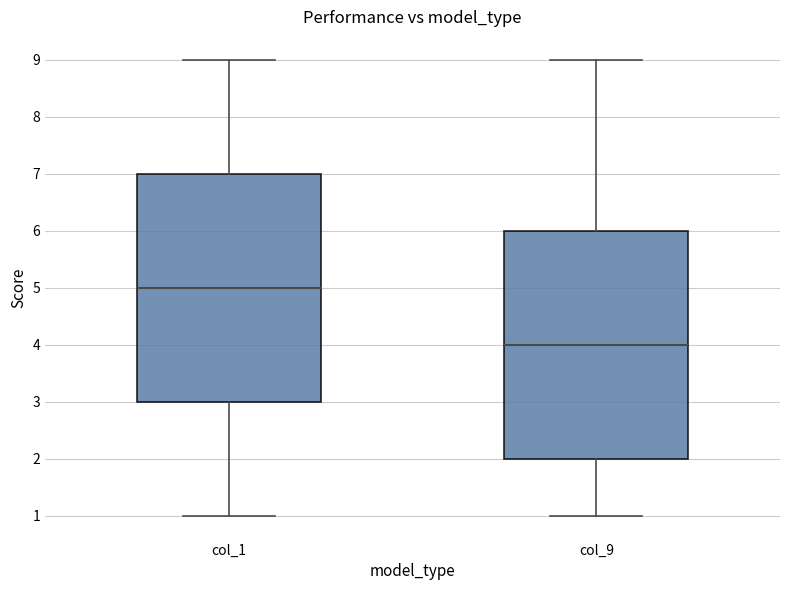

Which box's median line is the highest?

col_1